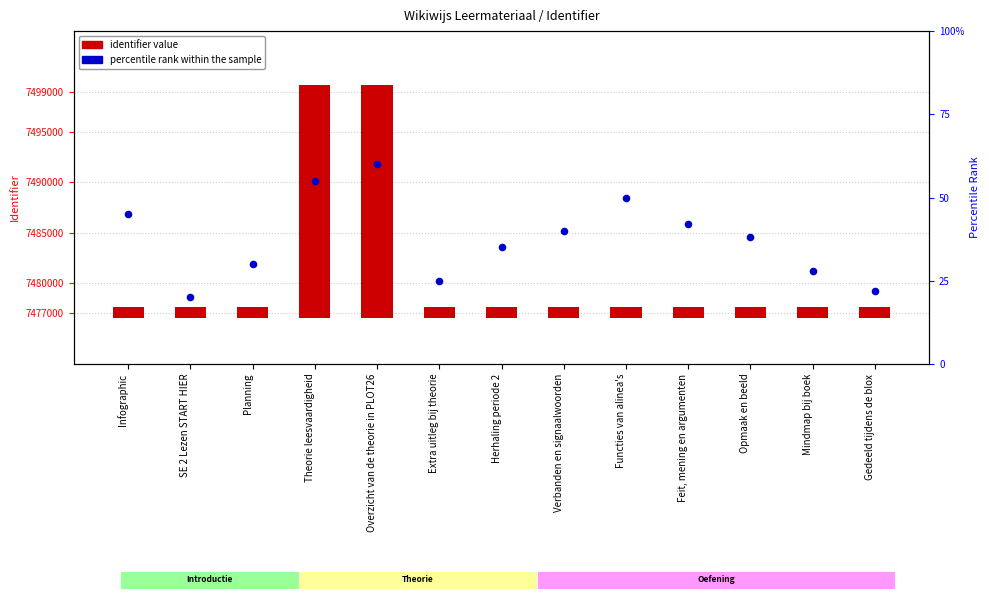

Which series has the largest Y range (max minus min)?

identifier value